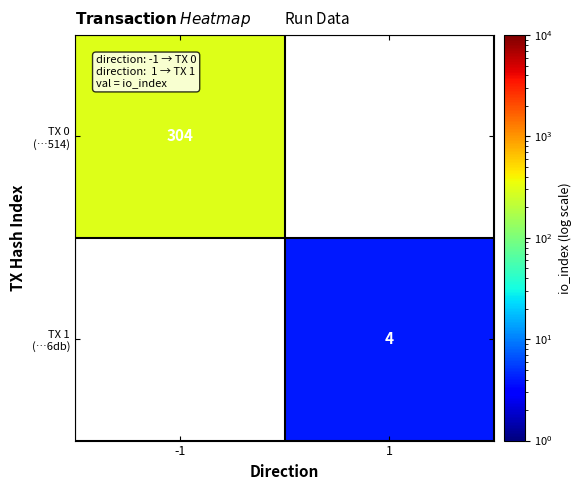

Which series has the widest spread of values?

TX 0 (…514)